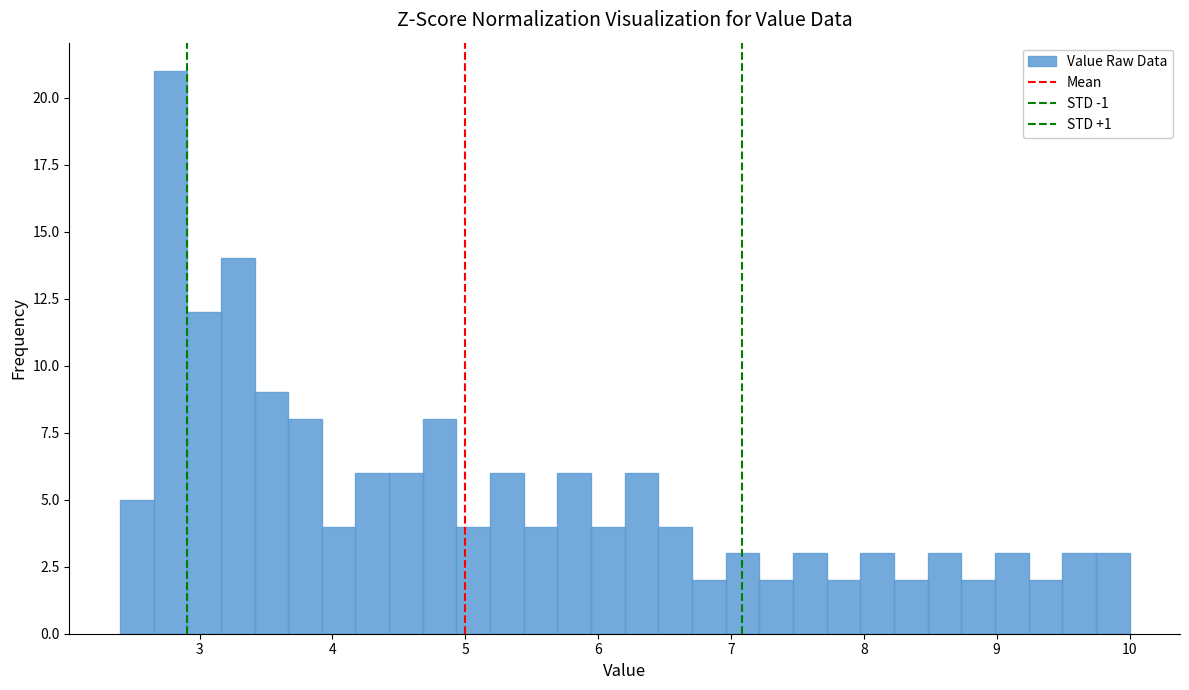

Read against the x-axis, roughly where is the centre of the tallest bar?

2.8